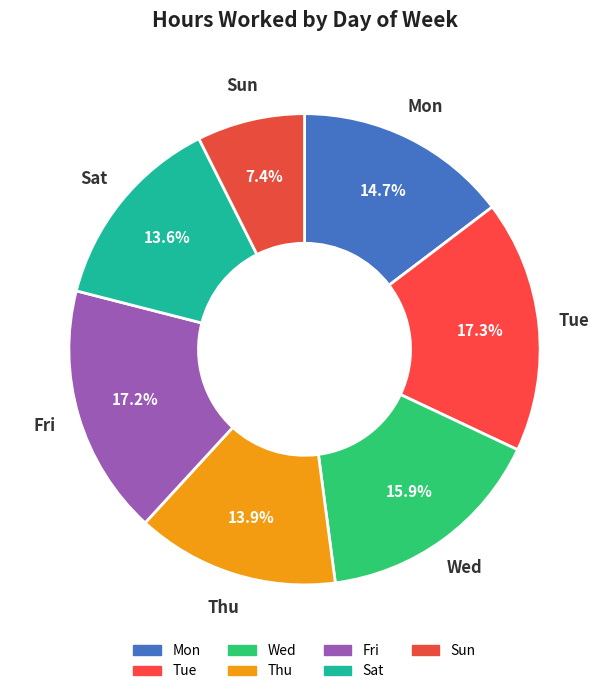

Which category has the smallest portion of the pie?

Sun